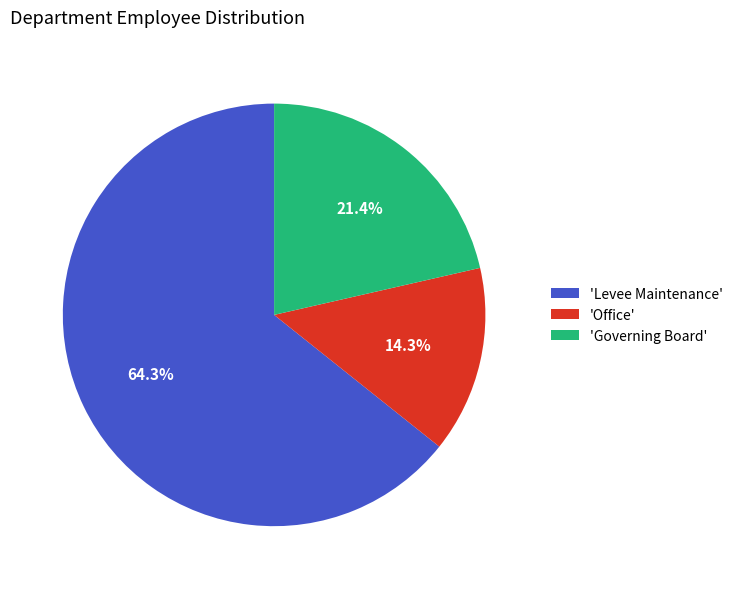

How many segments does this pie chart have?

3